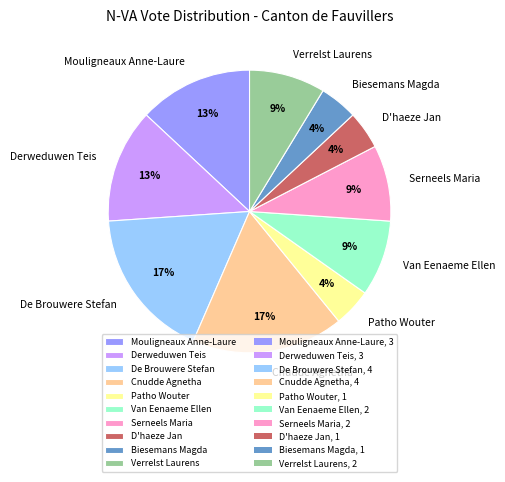

How many segments does this pie chart have?

10